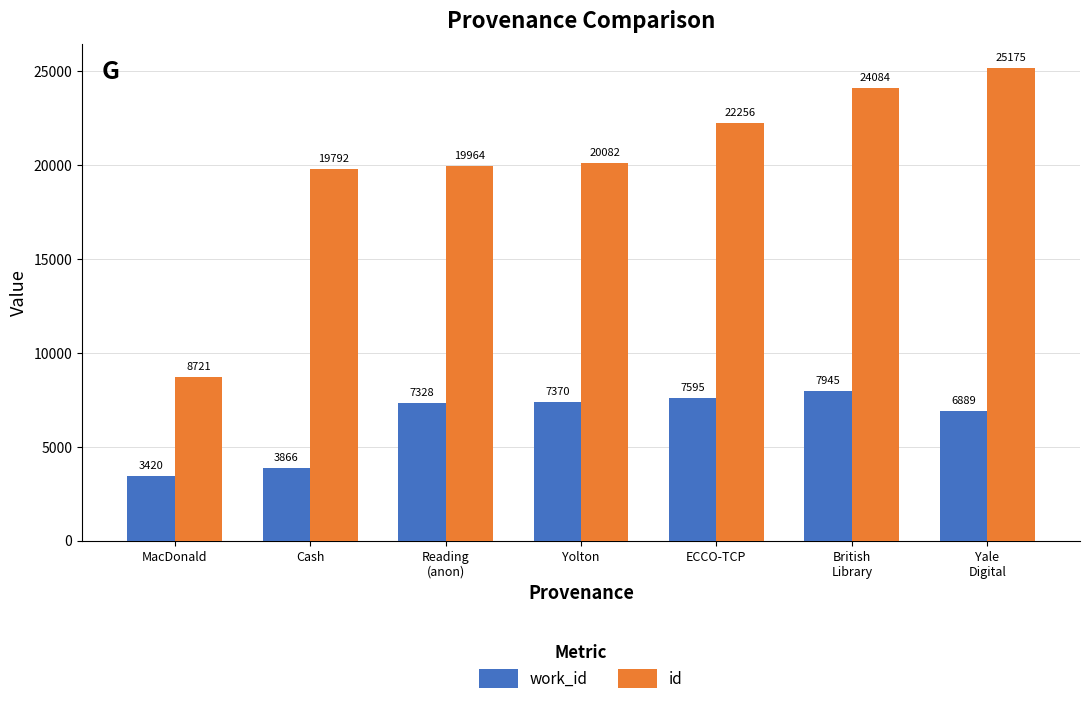

How many groups of bars are there?

7